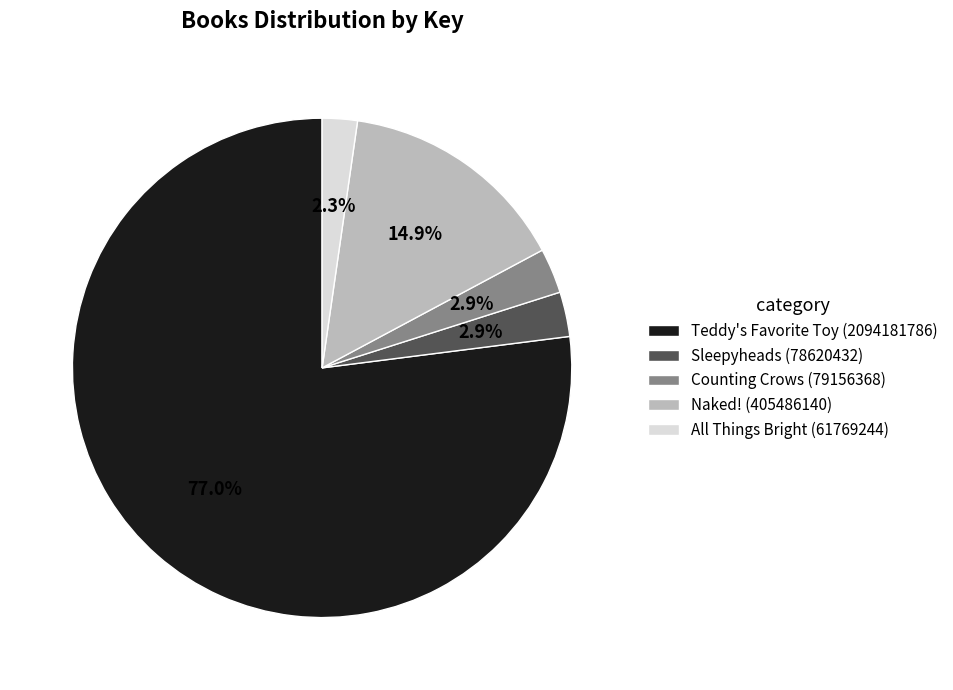

How much of the chart is everything except All Things Bright (61769244)?

97.7%